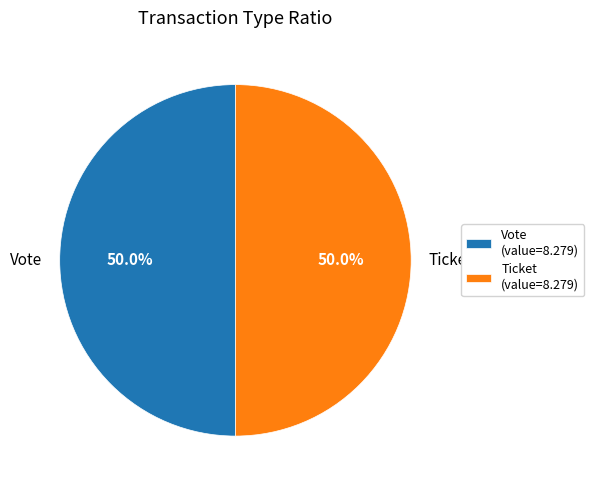

Approximately how many times larger is the value at Vote (value=8.279) compared to Ticket (value=8.279)?

1.0